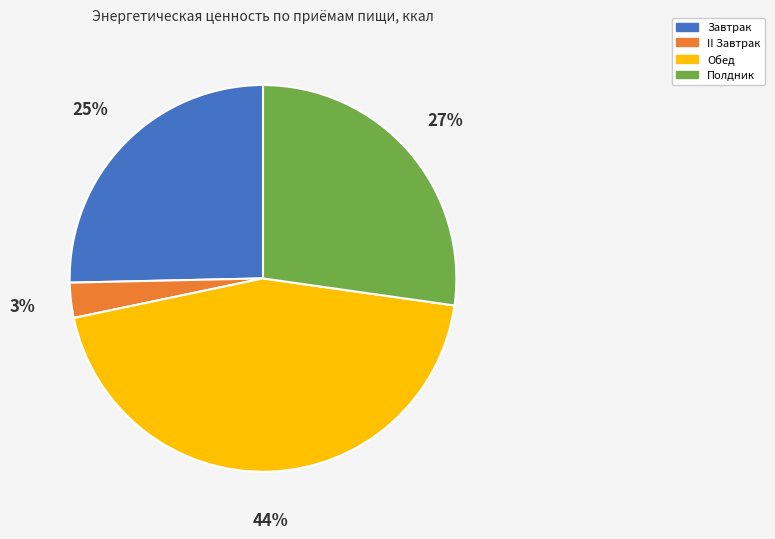

To the nearest percent, what portion does Полдник represent?

27%